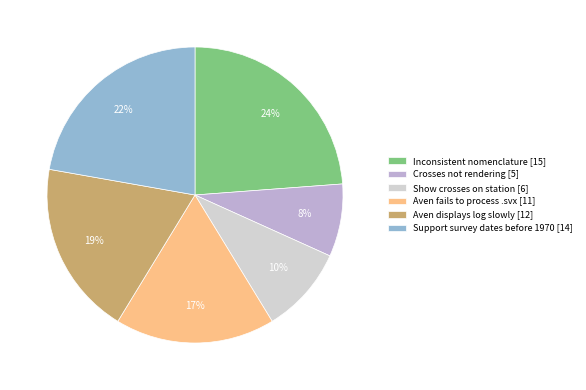

True or false: Aven displays log slowly accounts for 9% of the total.

False